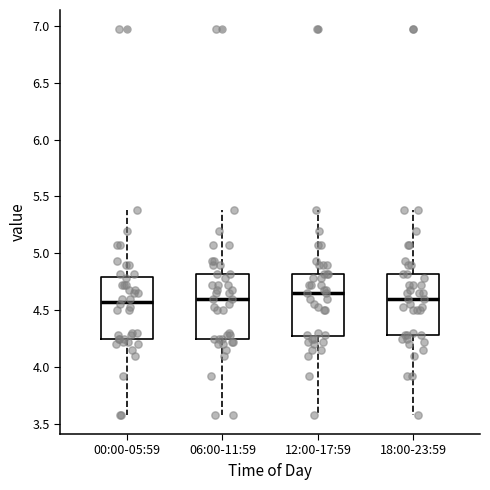

Reading left to right, transcribe this box plot: for each box, give where its median line is, the range the box spans, and where its two whiskers end, as read against the y-axis. The values are not printed on the chart, so give them approximately, as read against the axis.

00:00-05:59: median 4.60, box 4.25 to 4.80, whiskers 3.60 to 5.40
06:00-11:59: median 4.60, box 4.25 to 4.80, whiskers 3.60 to 5.40
12:00-17:59: median 4.65, box 4.25 to 4.80, whiskers 3.60 to 5.40
18:00-23:59: median 4.60, box 4.30 to 4.80, whiskers 3.60 to 5.40